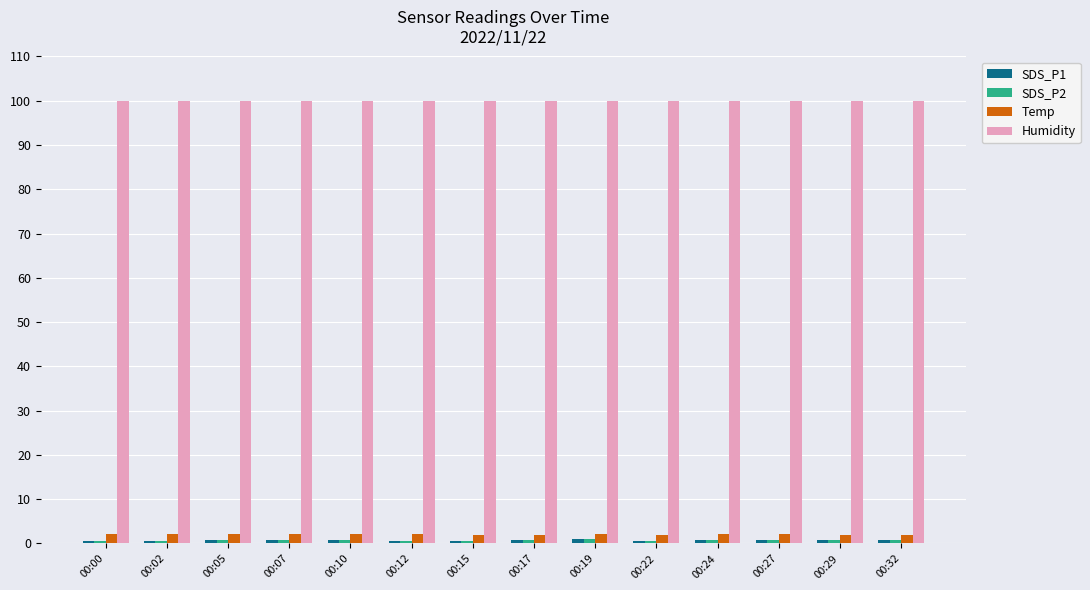

What is the highest value of the Humidity series?

99.9